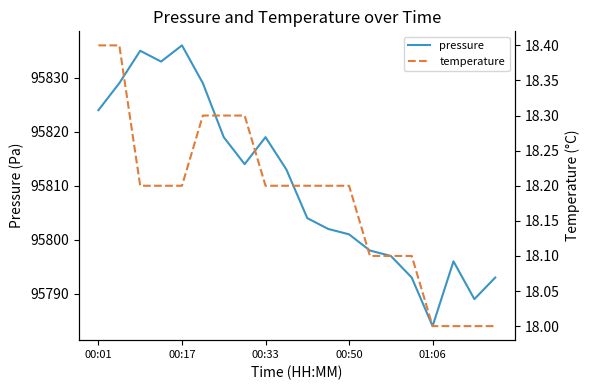

What is the minimum value for pressure?

95784